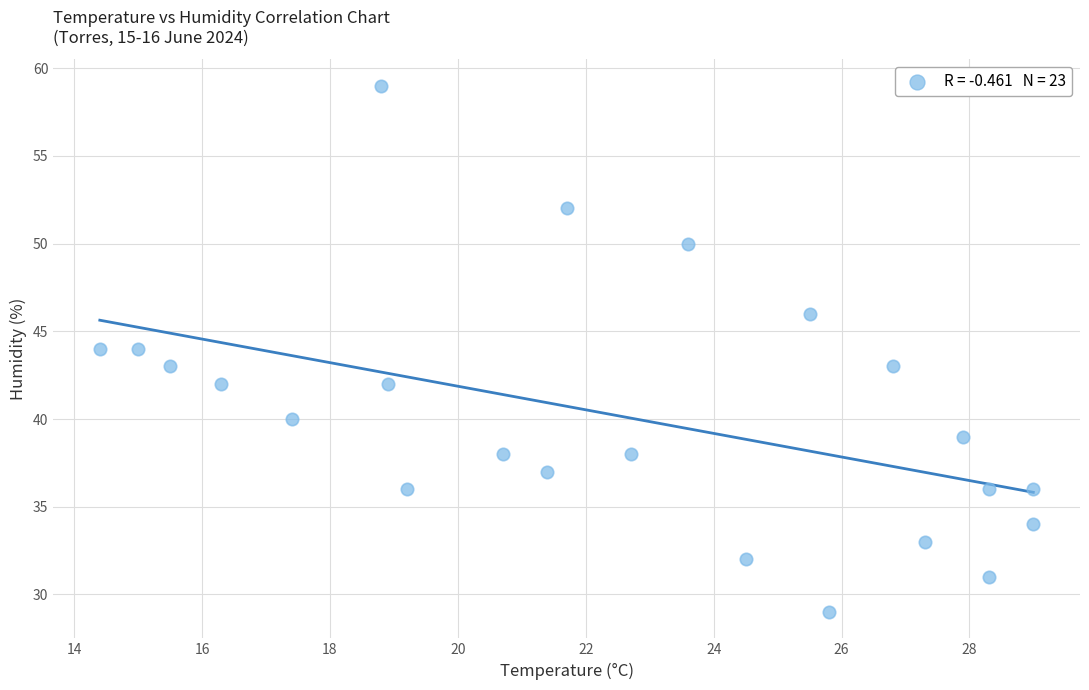

What is the range of Y values (max minus min)?

30